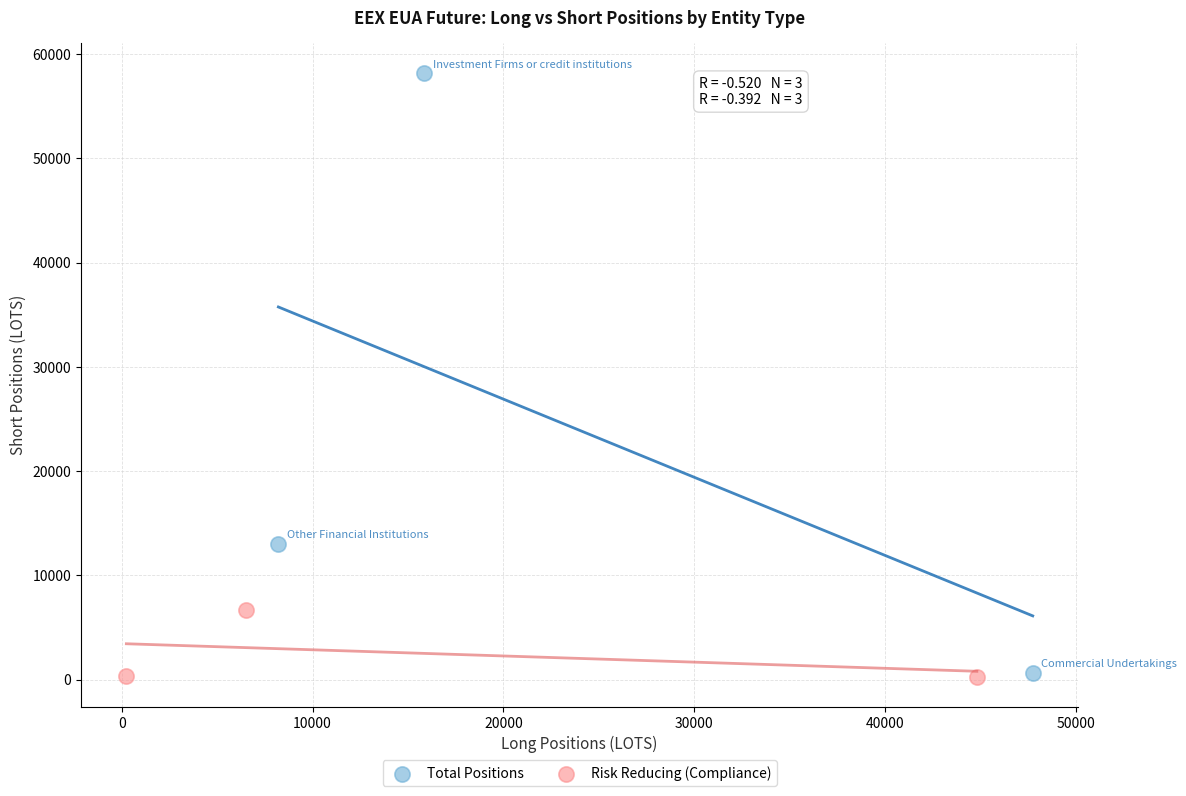

Which series has the largest Y range (max minus min)?

Total Positions